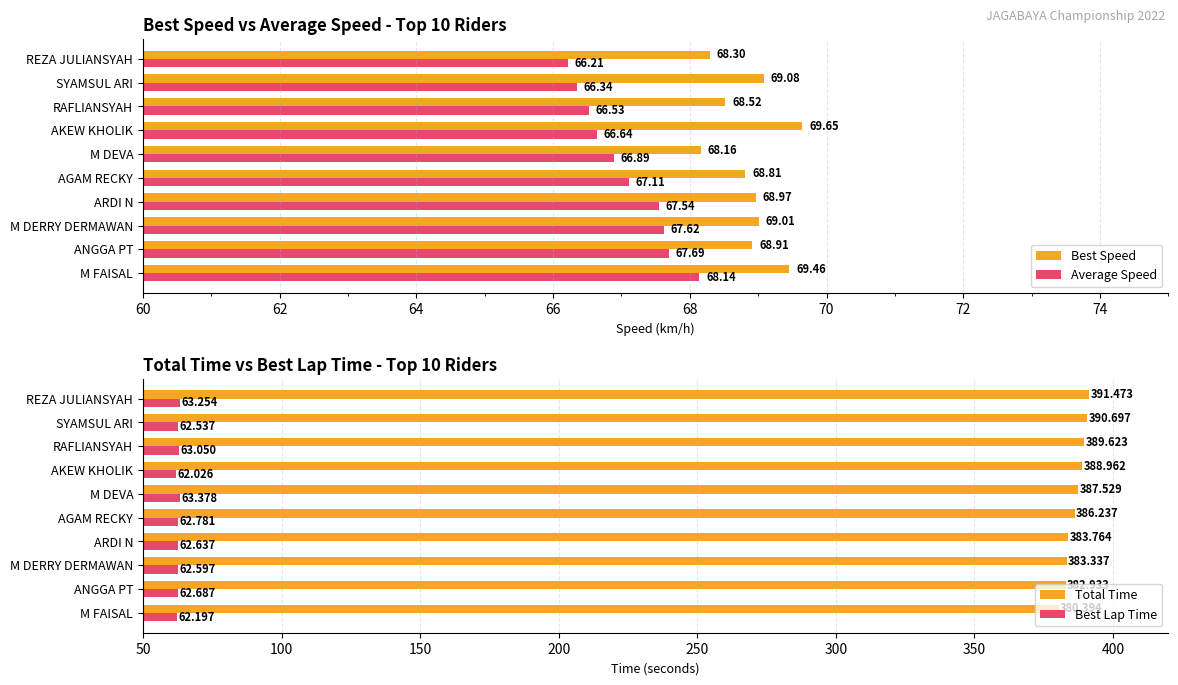

What is the highest value of the Best Lap Time series?

63.4